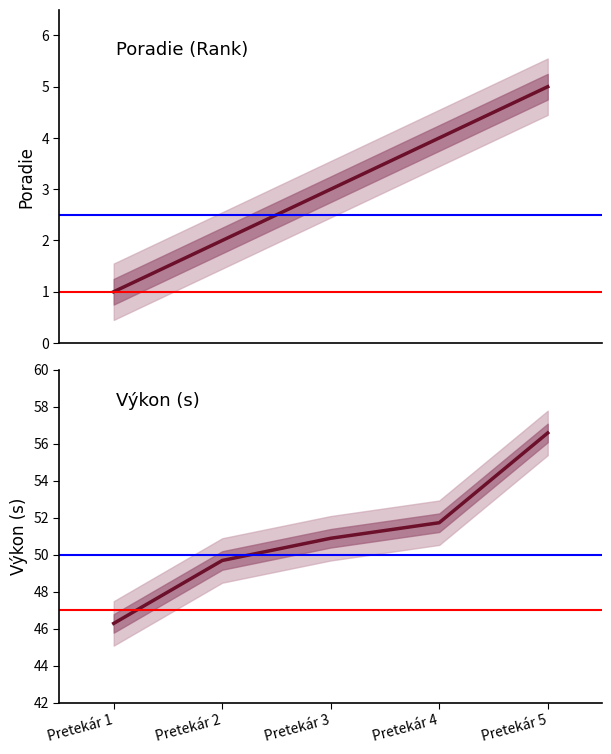

What is the average value of the Poradie series?

3.0